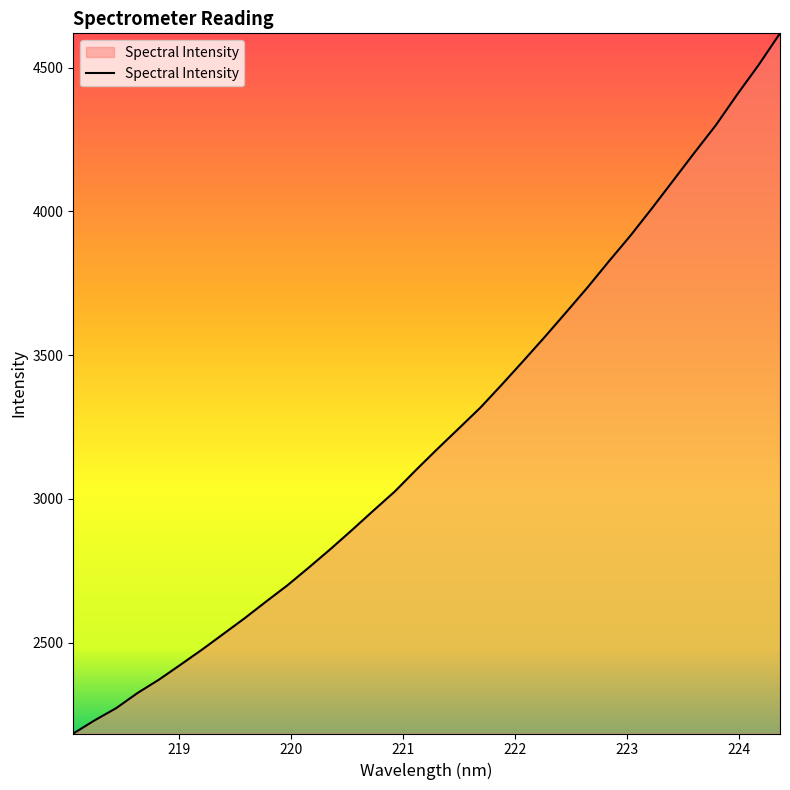

What is the smallest value displayed?

2183.8